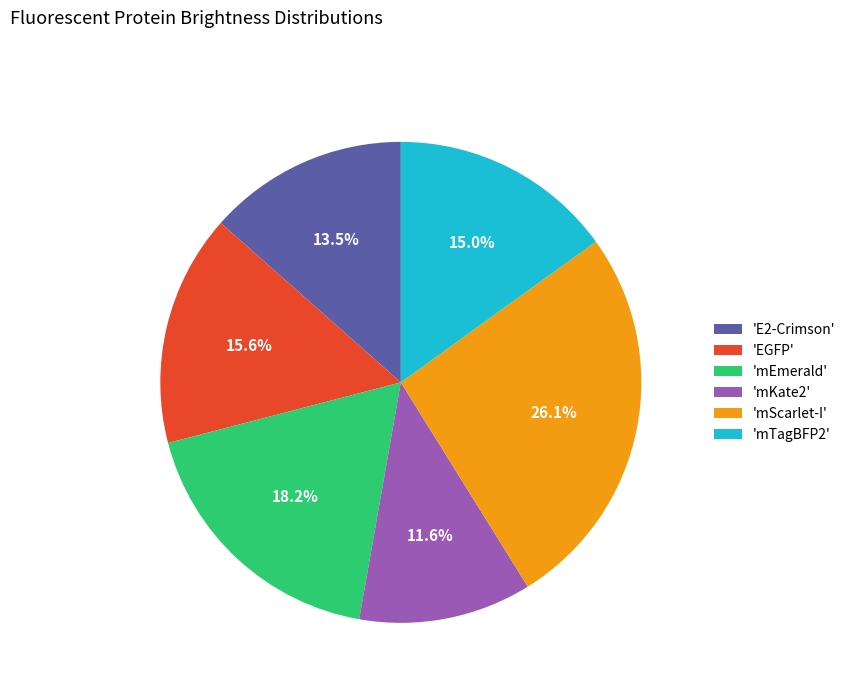

Is there any slice that represents more than half of the pie?

No